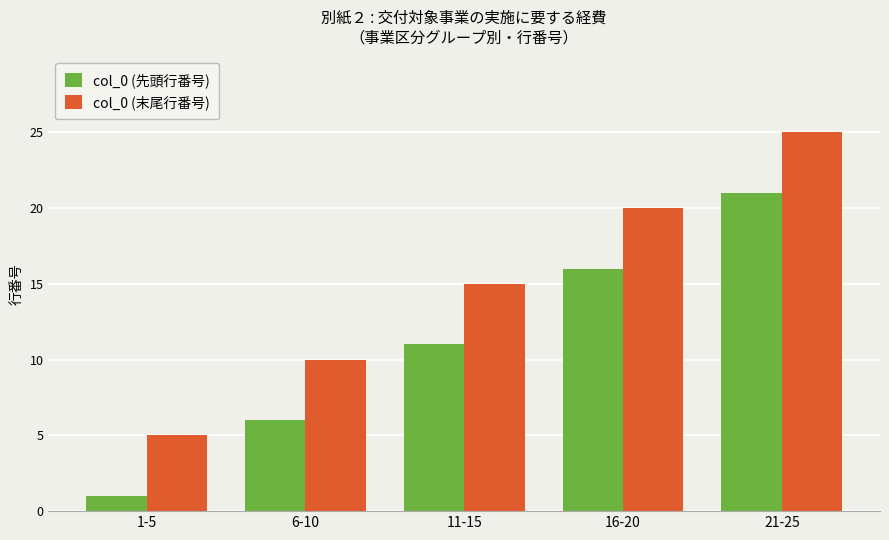

What is the label of the 1st bar from the right?

21-25